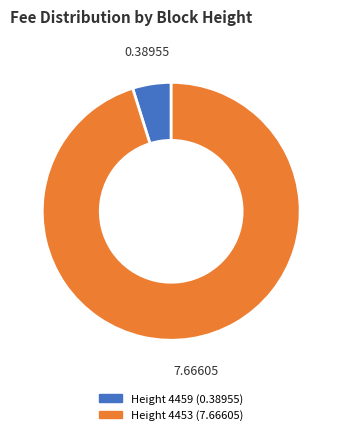

Does any single category account for the majority?

Yes